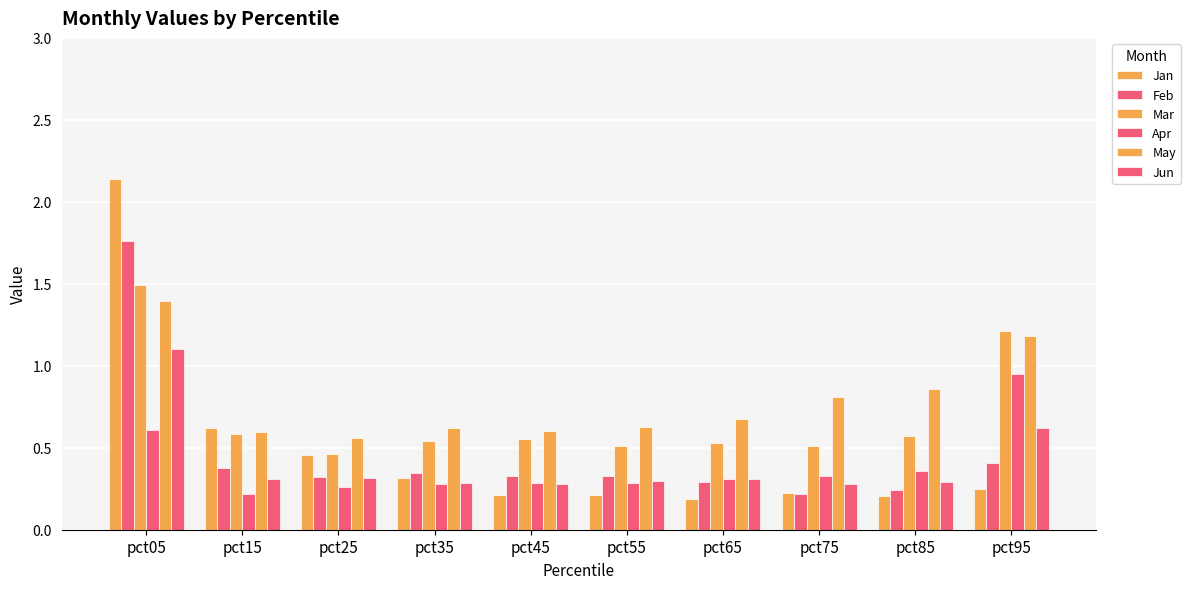

Are the bars horizontal?

No